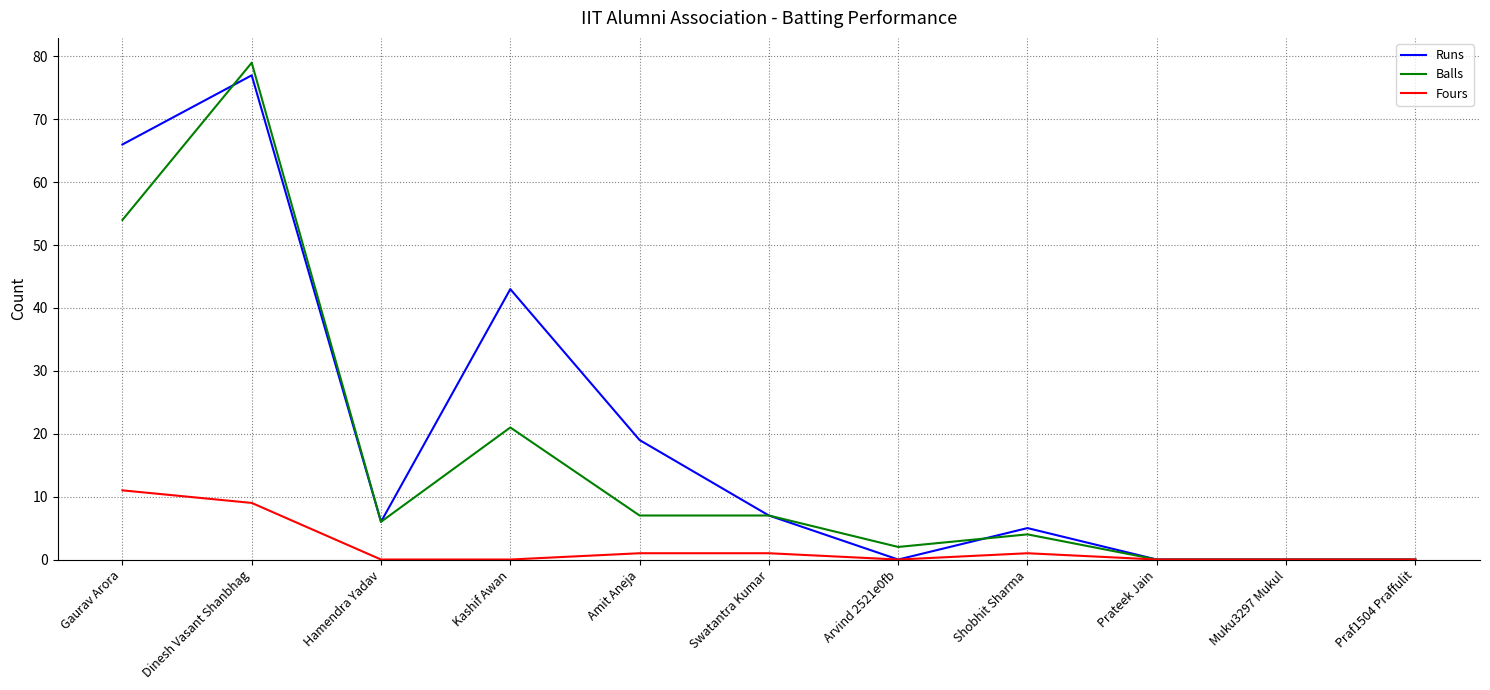

List the series in order of their peak value, highest first.

Balls, Runs, Fours